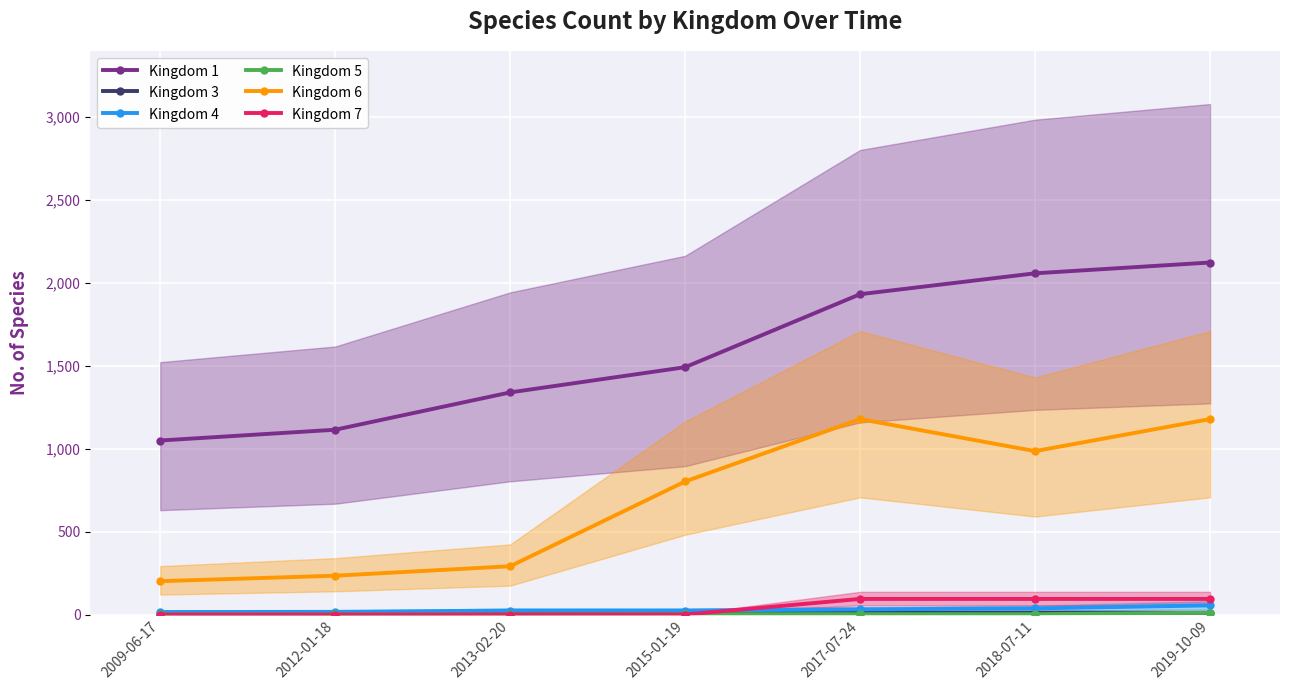

True or false: Kingdom 3 has more than 0 points higher than both neighbors.

False